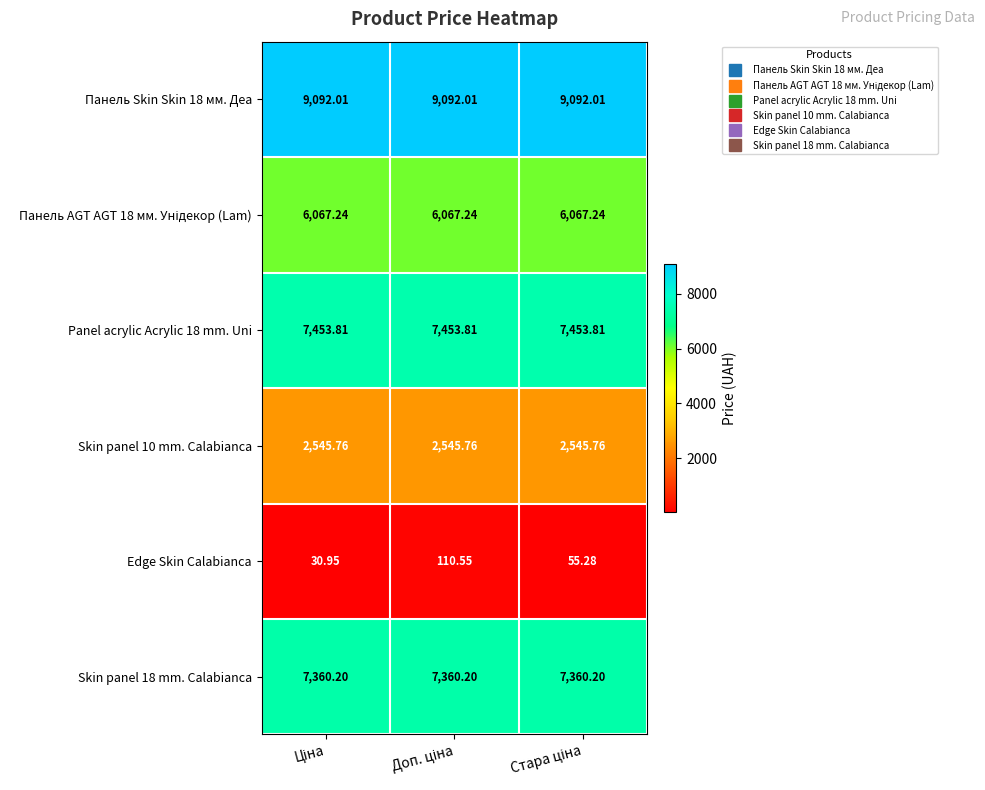

Which series has the largest range (max minus min)?

Edge Skin Calabianca